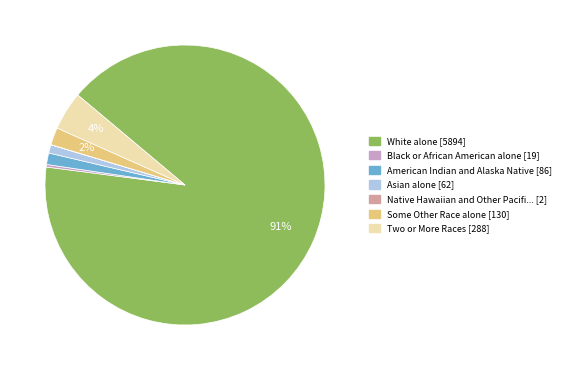

Is there any slice that represents more than half of the pie?

Yes